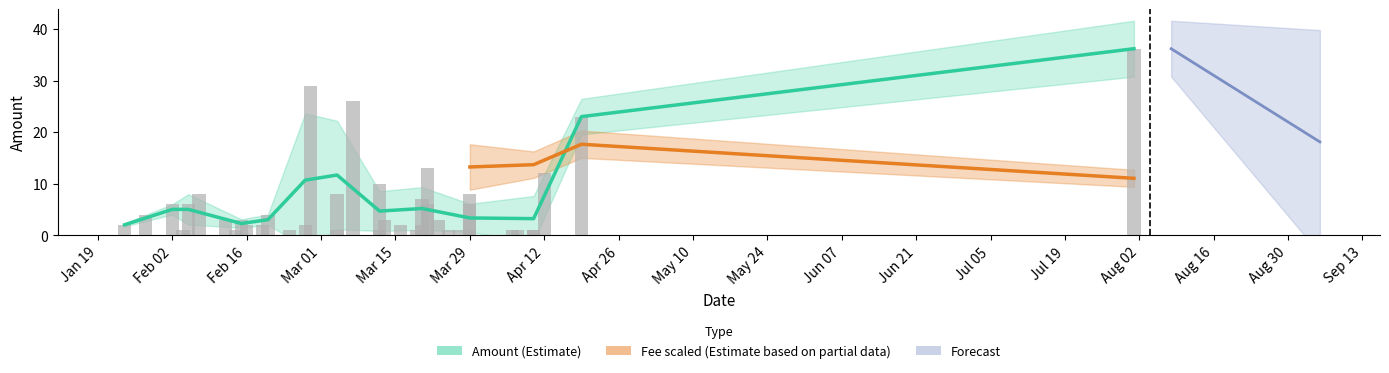

How many groups of bars are there?

40